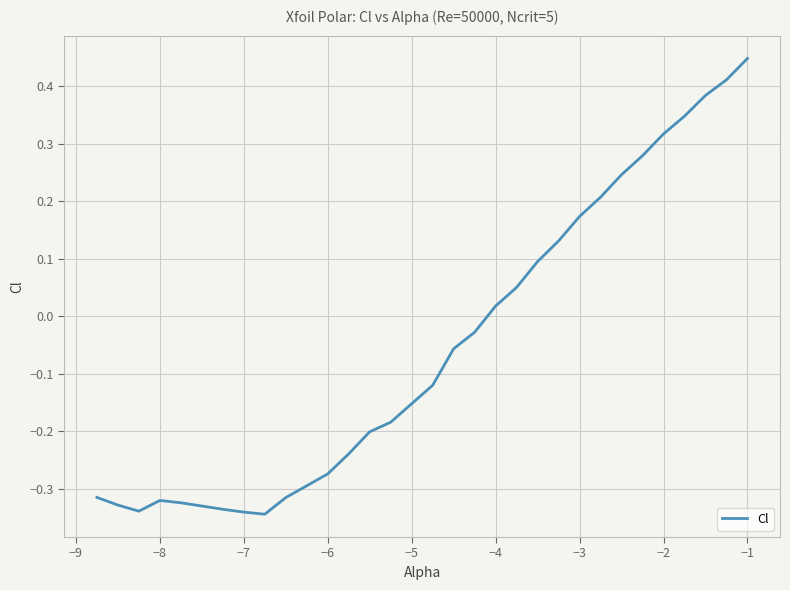

What is the difference between the maximum and minimum values?

0.8